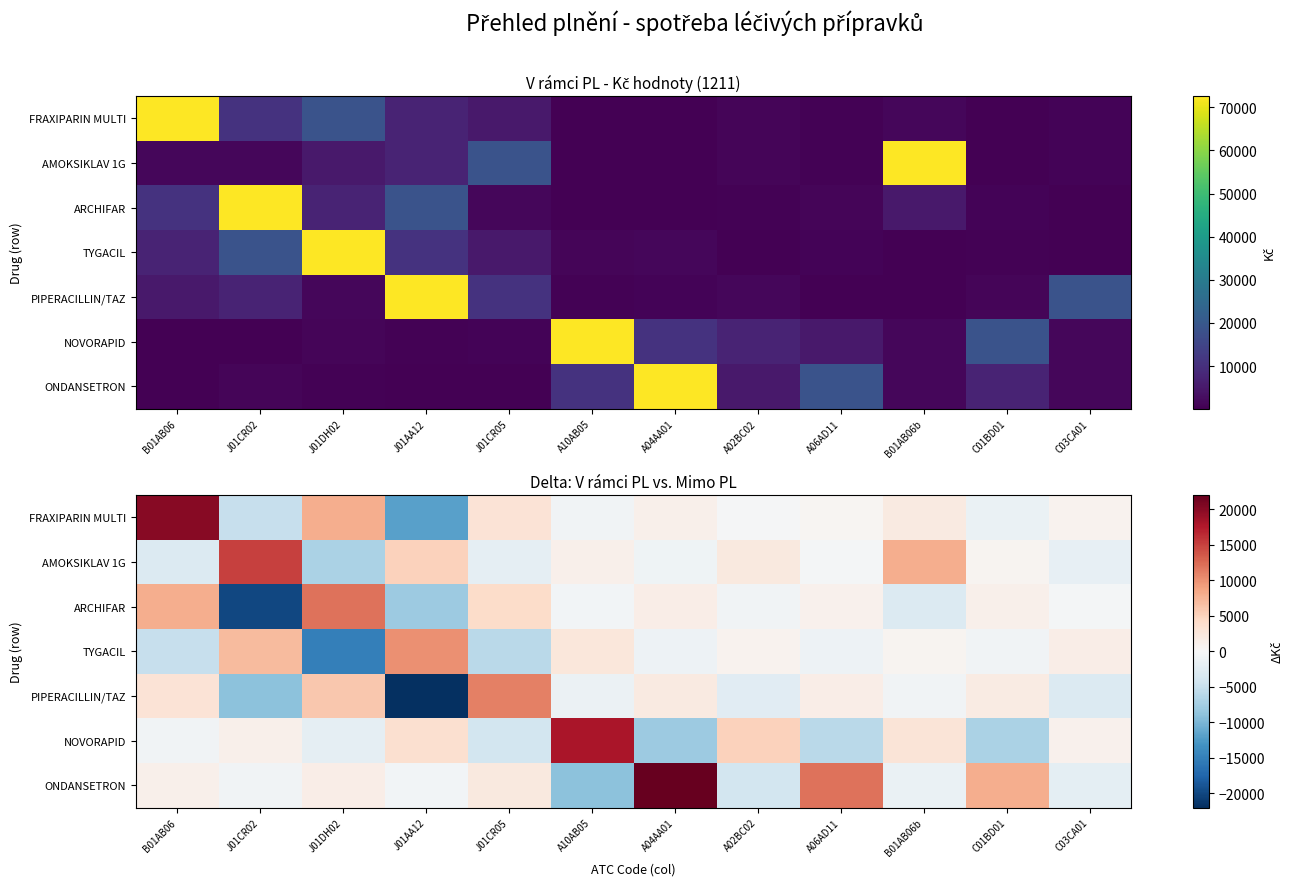

At how many categories does at least one series exceed 17705?

3